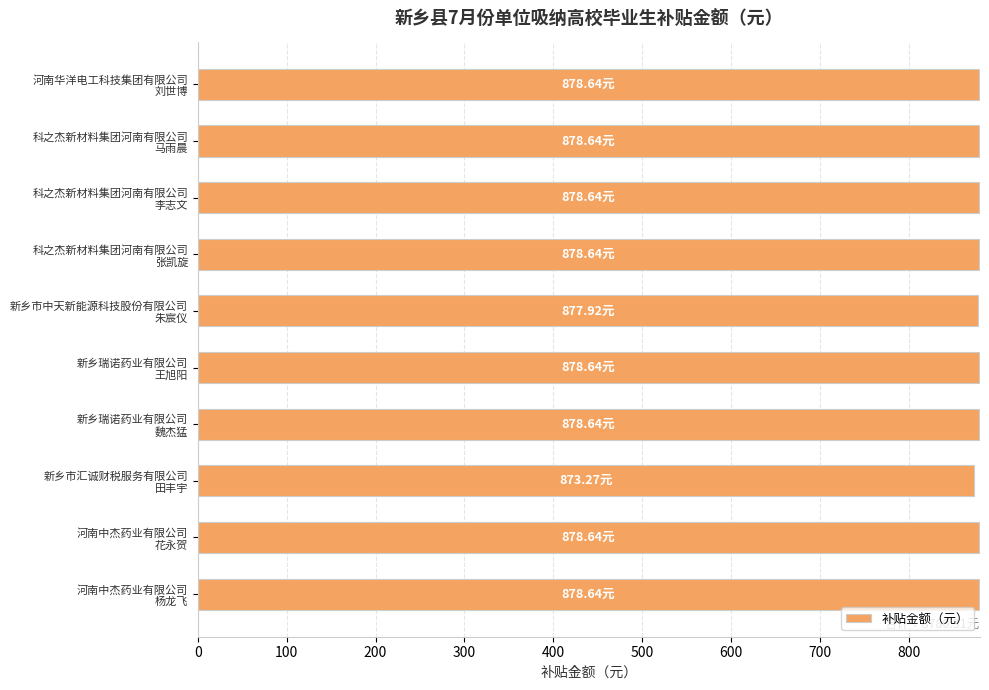

What is the average value?

878.0